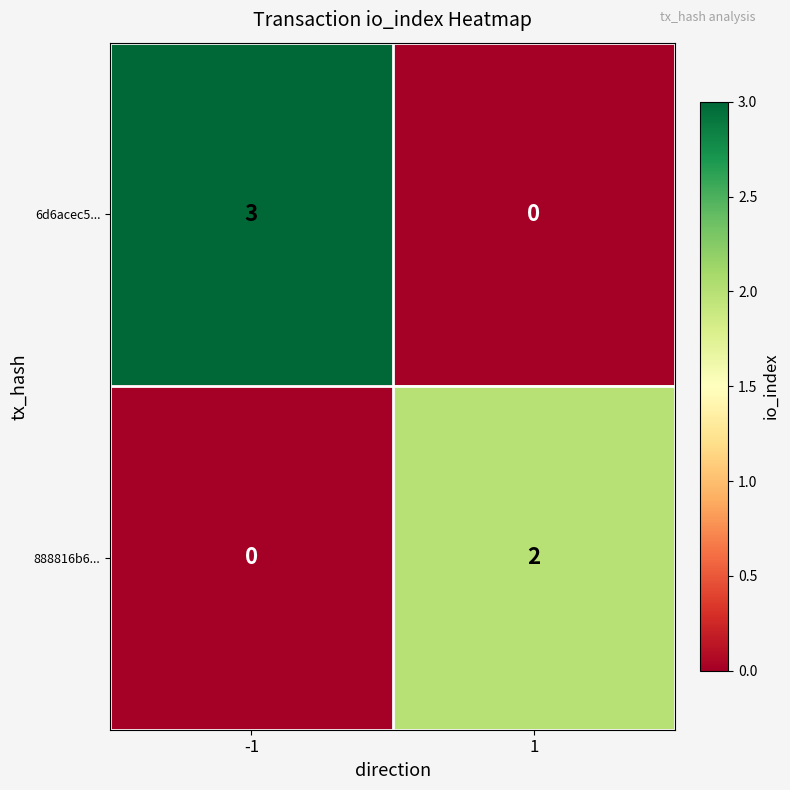

What is the difference between the highest and lowest values at 1?

2